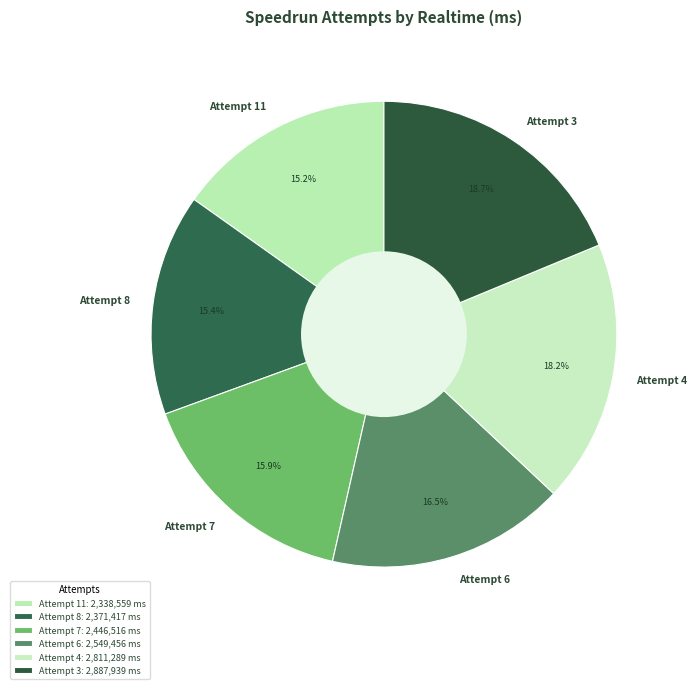

Count the number of slices in the pie.

6